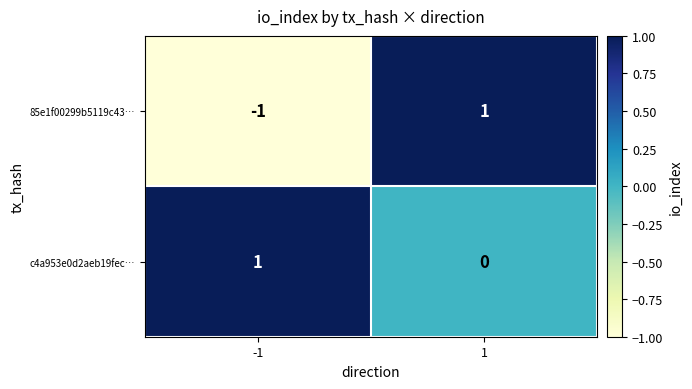

The value of c4a953e0d2aeb19fec… at -1 is 0. True or false?

False